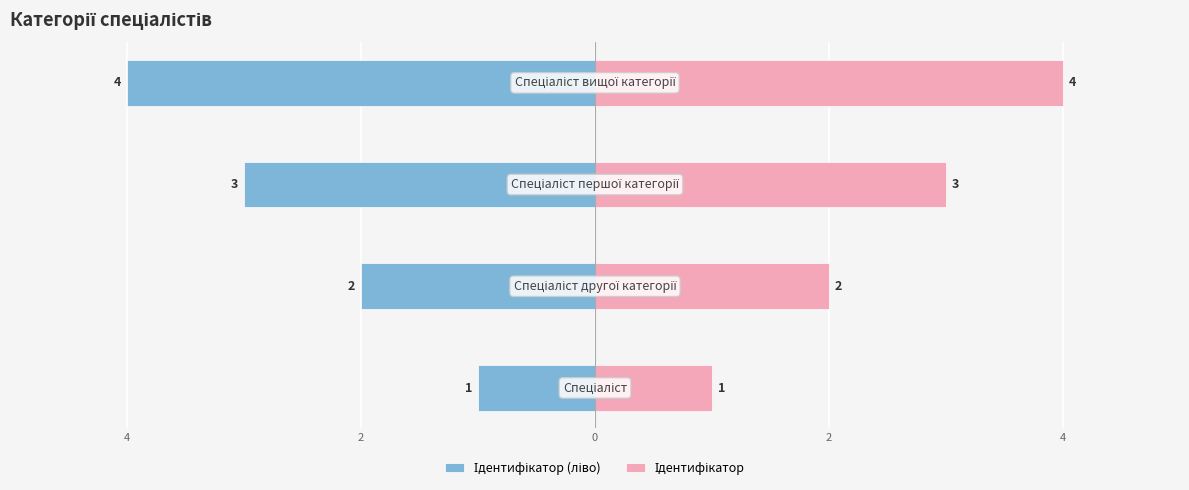

List the series in order of their overall mean, lowest first.

Ідентифікатор (ліво), Ідентифікатор